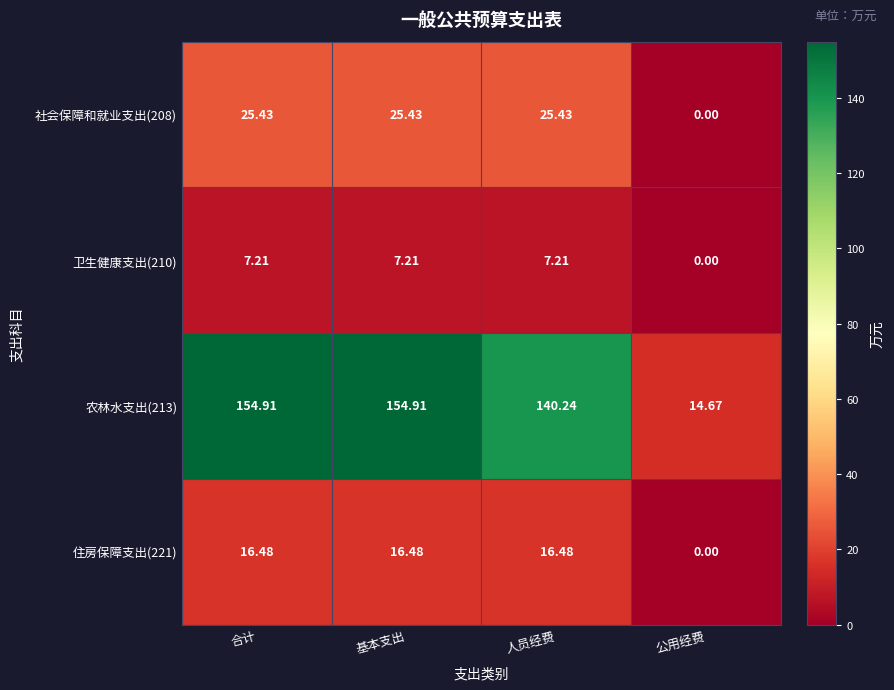

How many categories are shown in the chart?

4